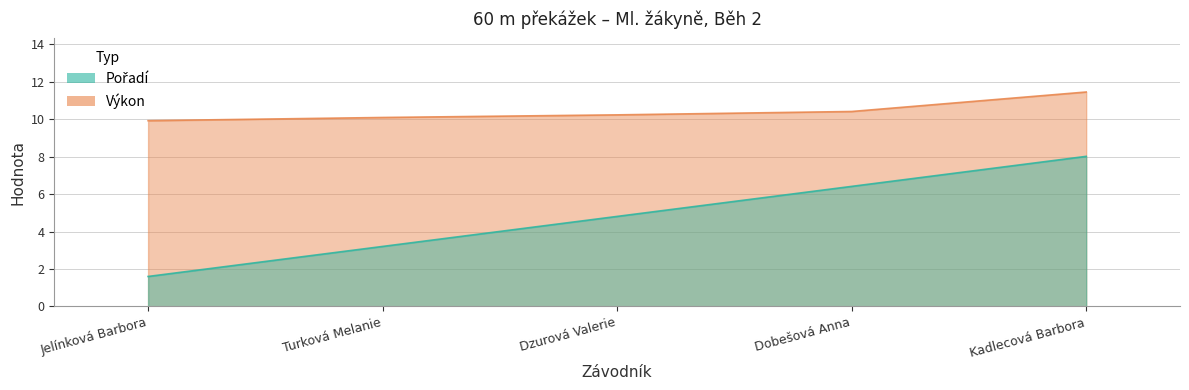

What is the approximate value of Výkon at Jelínková Barbora?

9.9